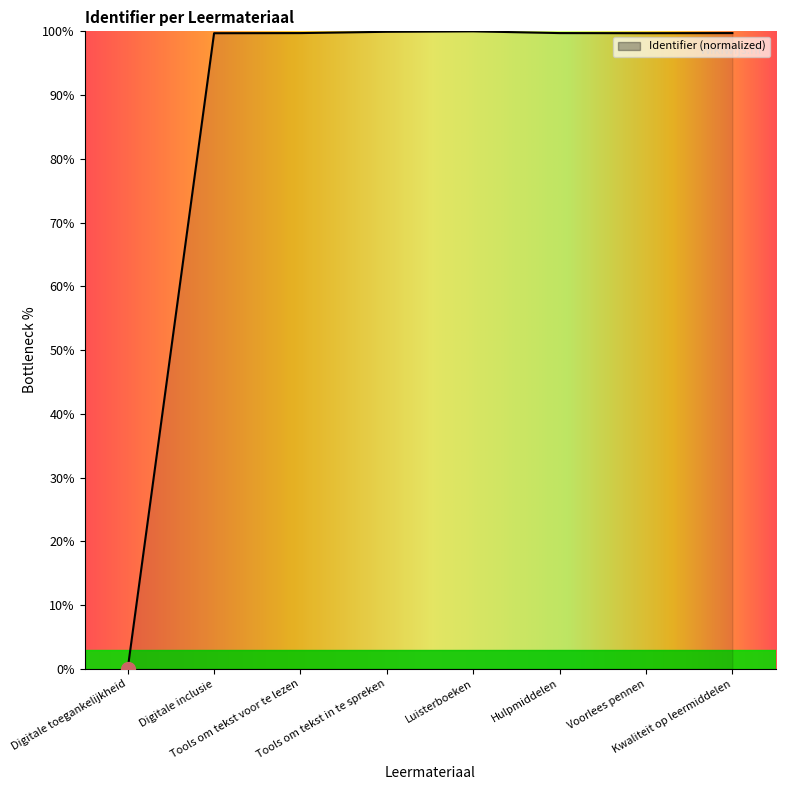

The value at Tools om tekst voor te lezen is 99.7. True or false?

True